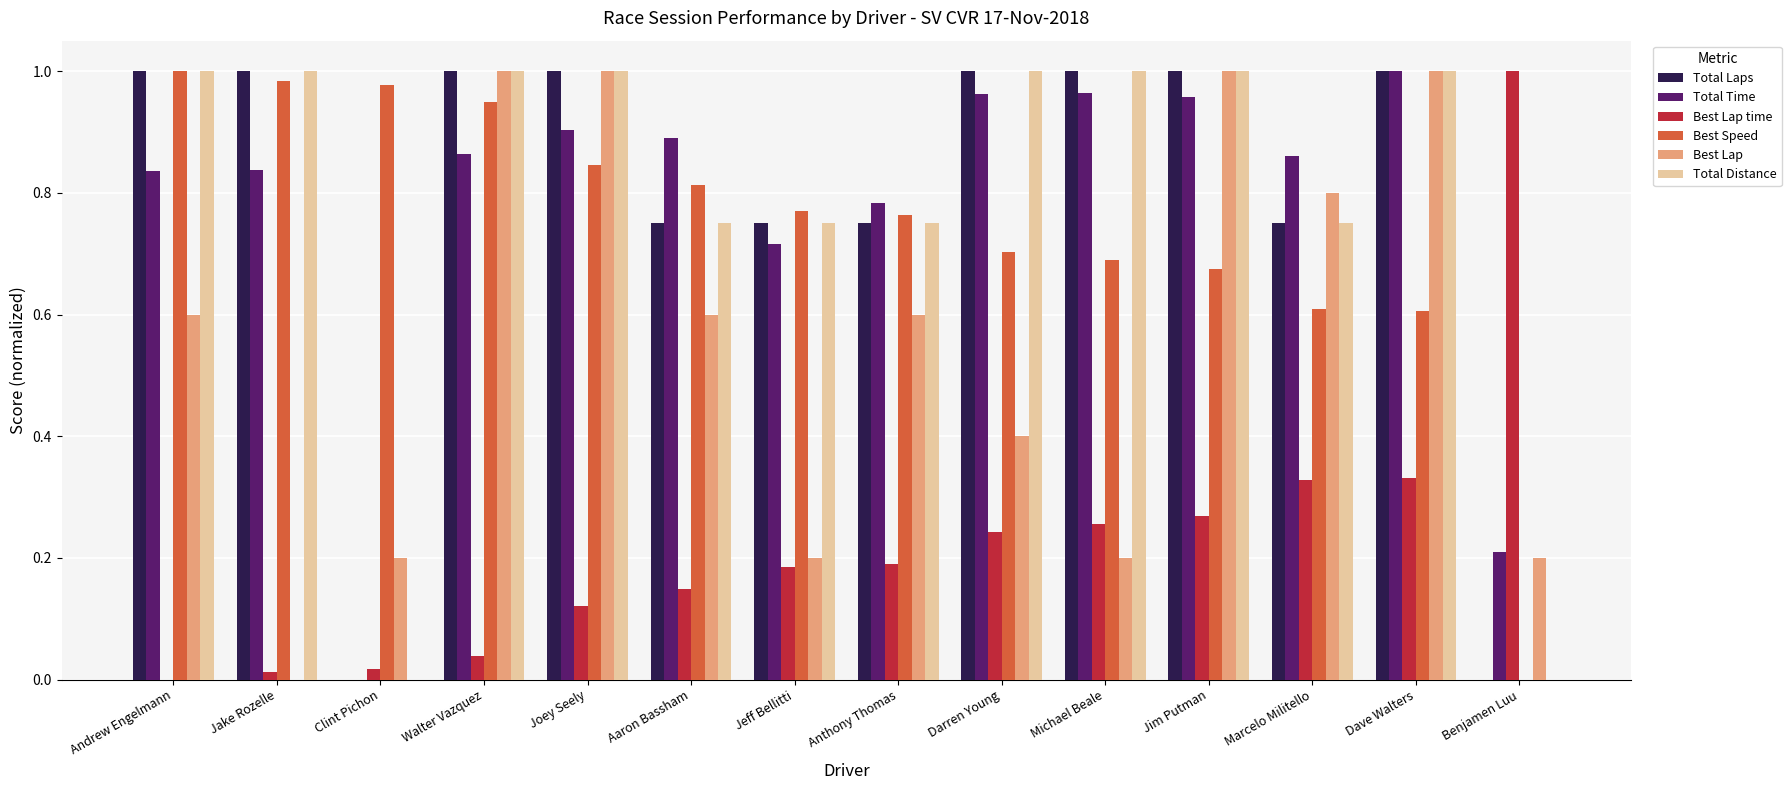

Is the value of Total Time at Michael Beale greater than the value of Best Lap time at Darren Young?

Yes